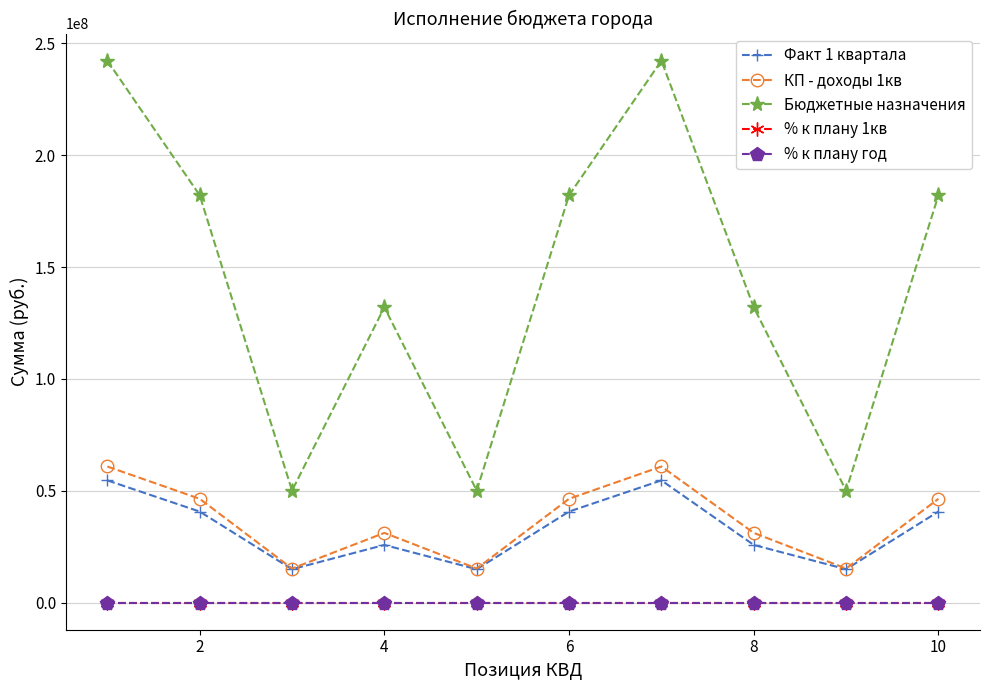

What is the value of the Факт 1 квартала point at the 6th from the left?

40704967.0